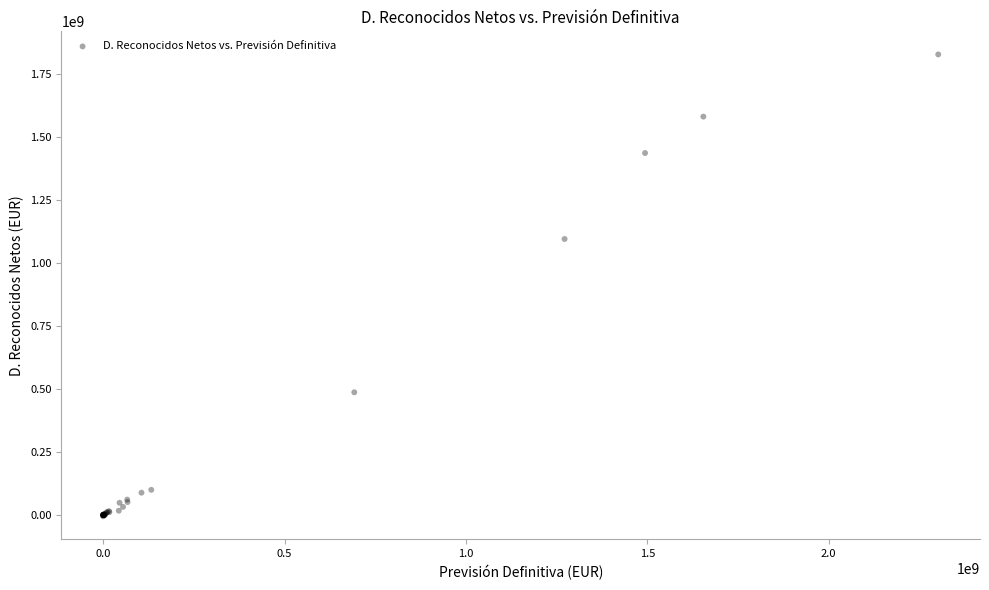

What Y value in the scatter plot is closest to 910862969?

1094759657.5